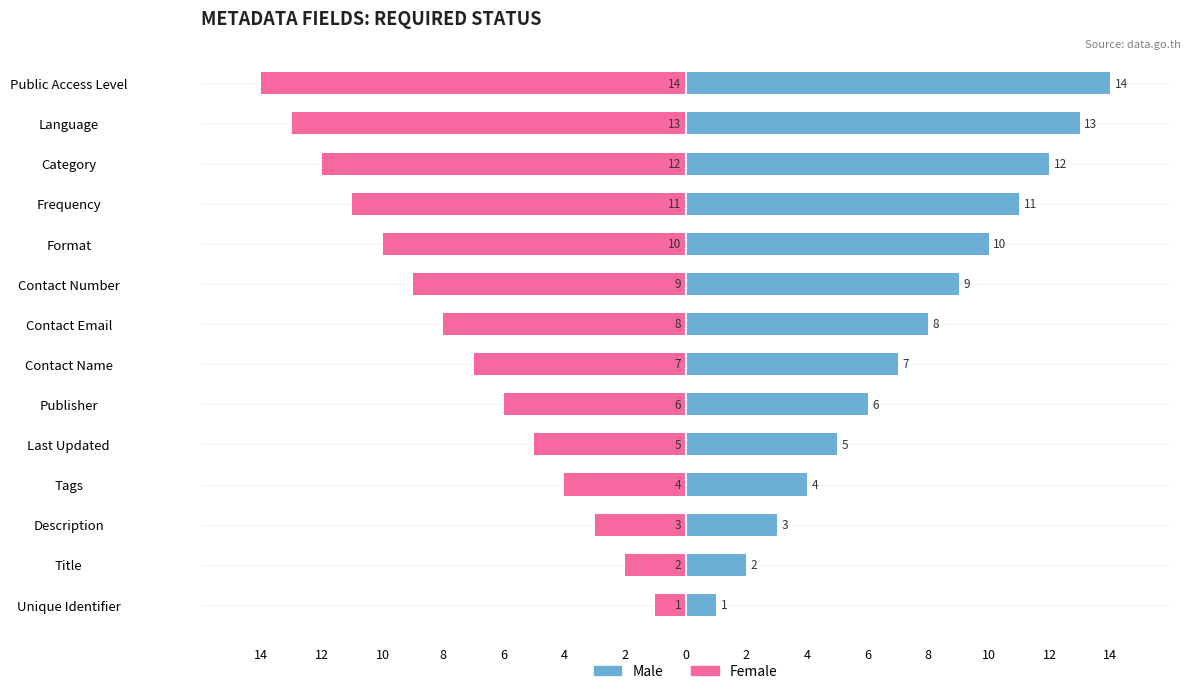

Between Contact Number and Language, which series saw the biggest shift?

Male